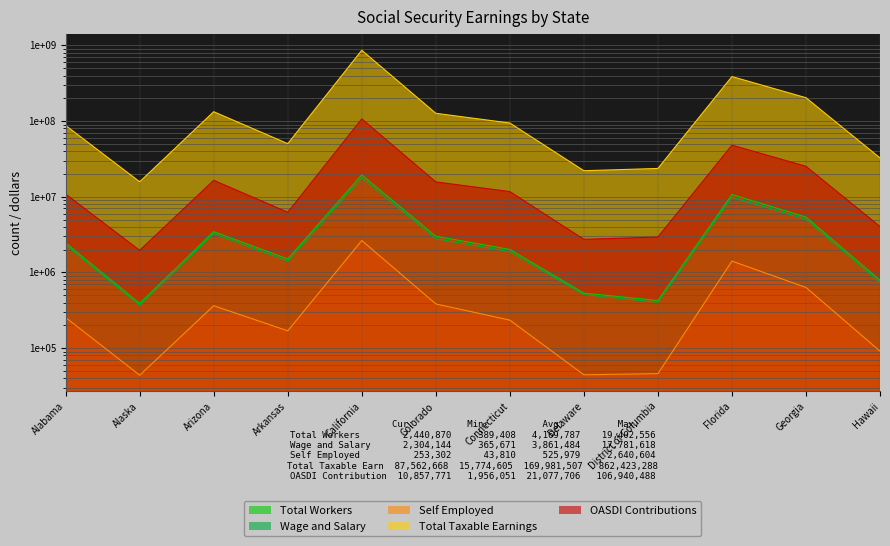

At how many categories does at least one series exceed 43718855?

8